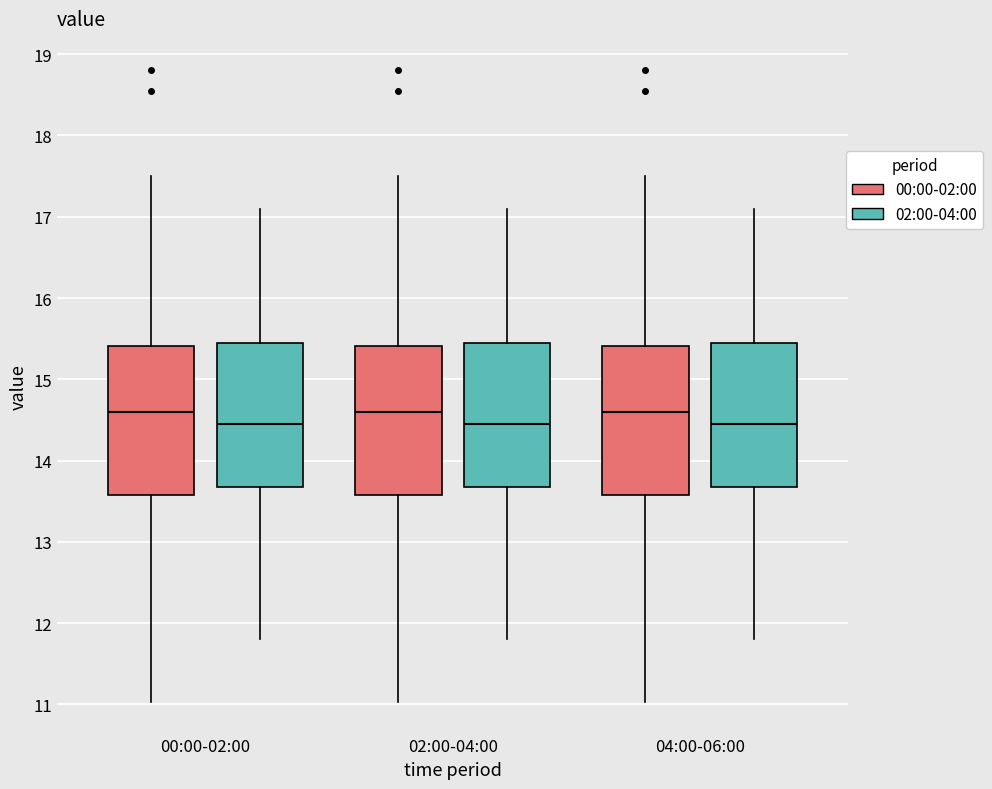

Where is the upper edge of the box for 04:00-06:00 (02:00-04:00) on the y-axis? The values are not printed on the chart, so give them approximately, as read against the axis.

15.5